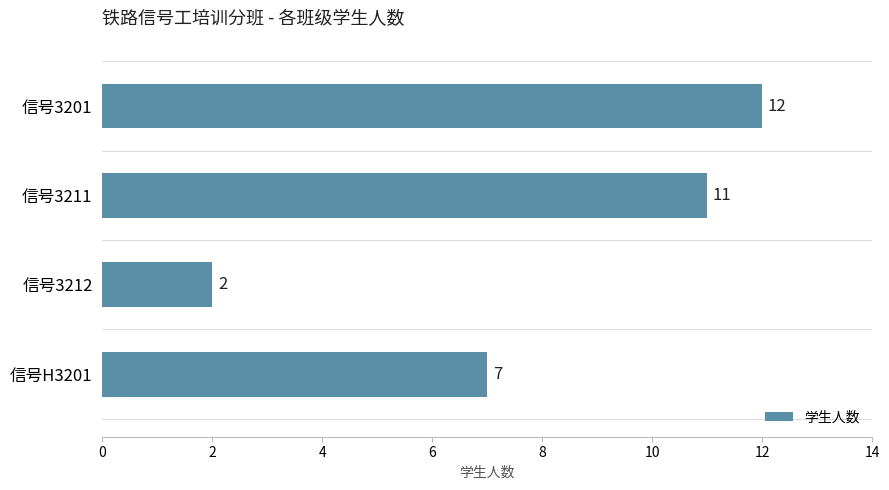

How many values are below 11?

2